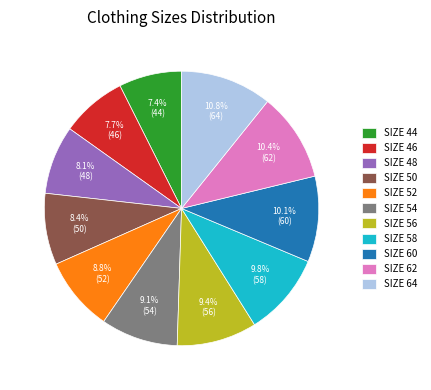

Is SIZE 54 the majority of the pie?

No